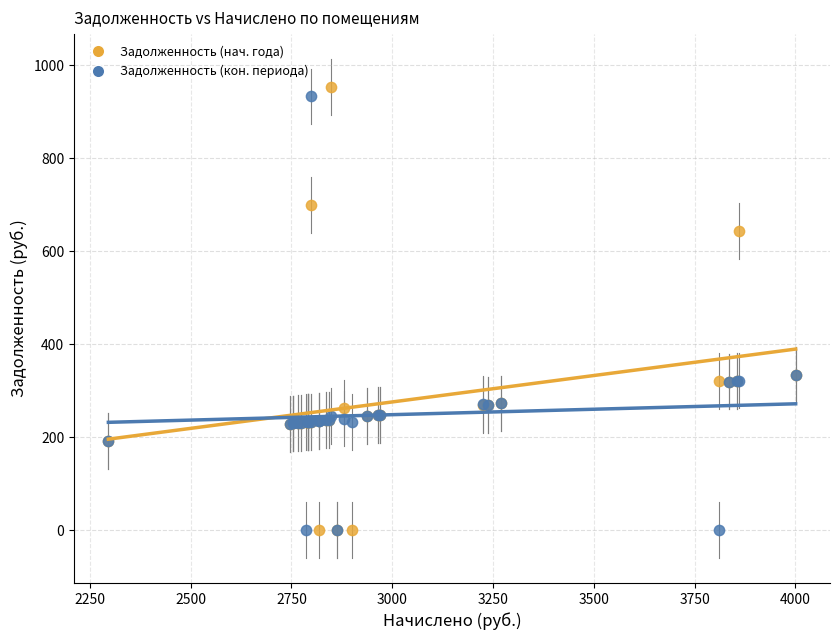

Which series has the widest spread of Y values?

Задолженность (нач. года)